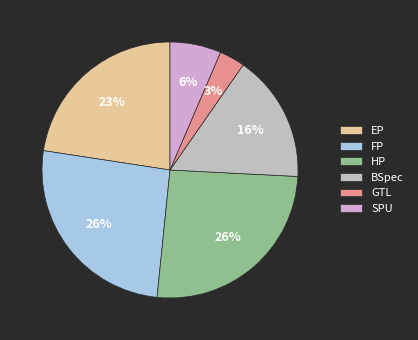

Is SPU the majority of the pie?

No